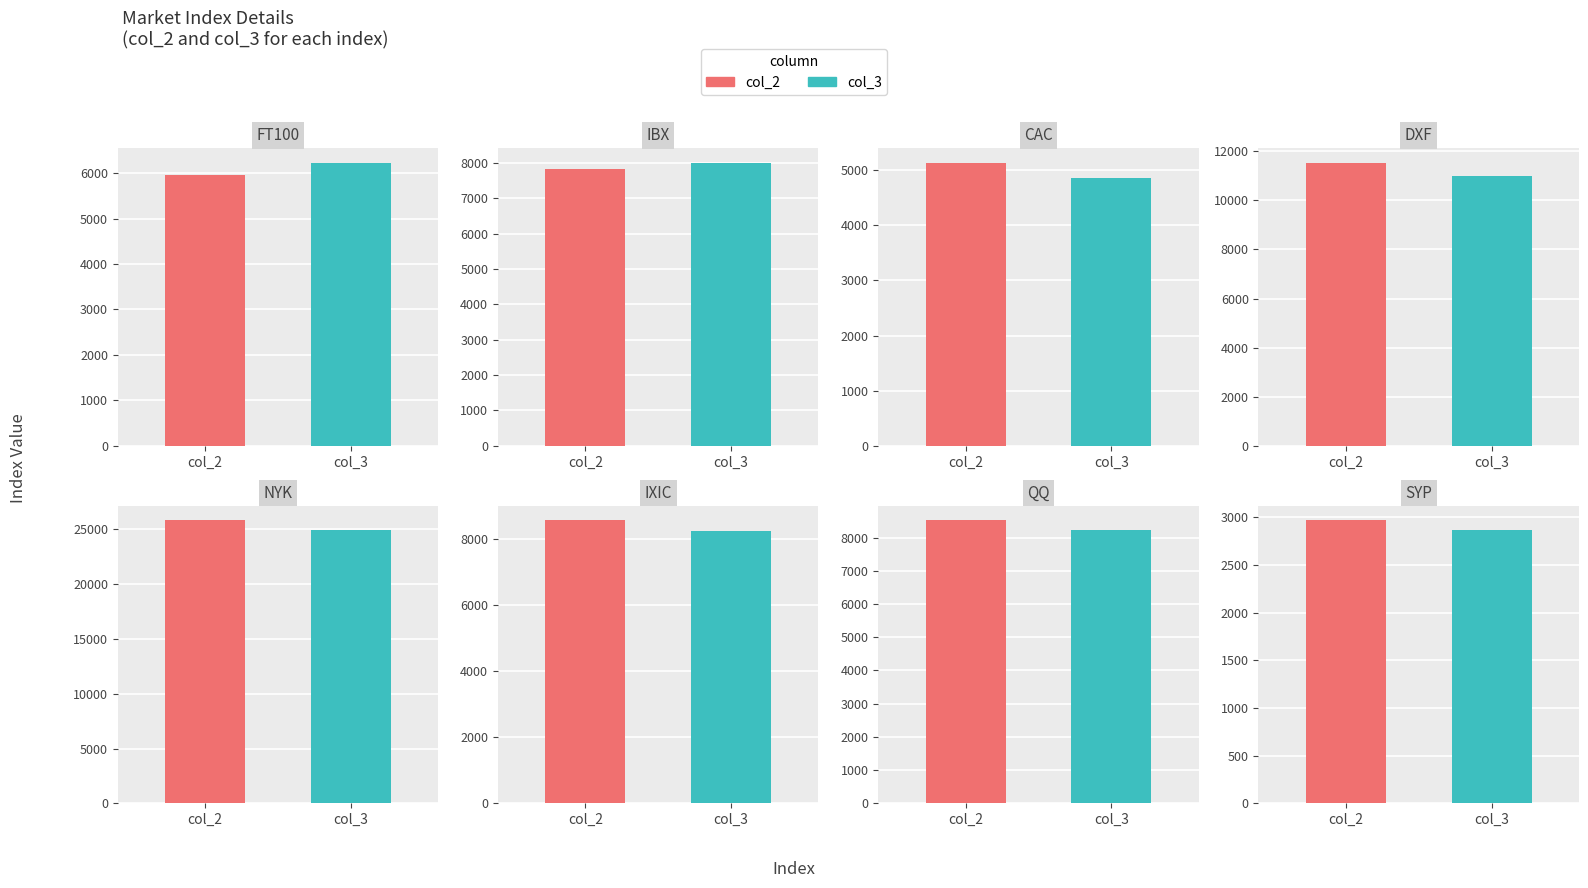

Read the col_3 value at DXF.

10995.2